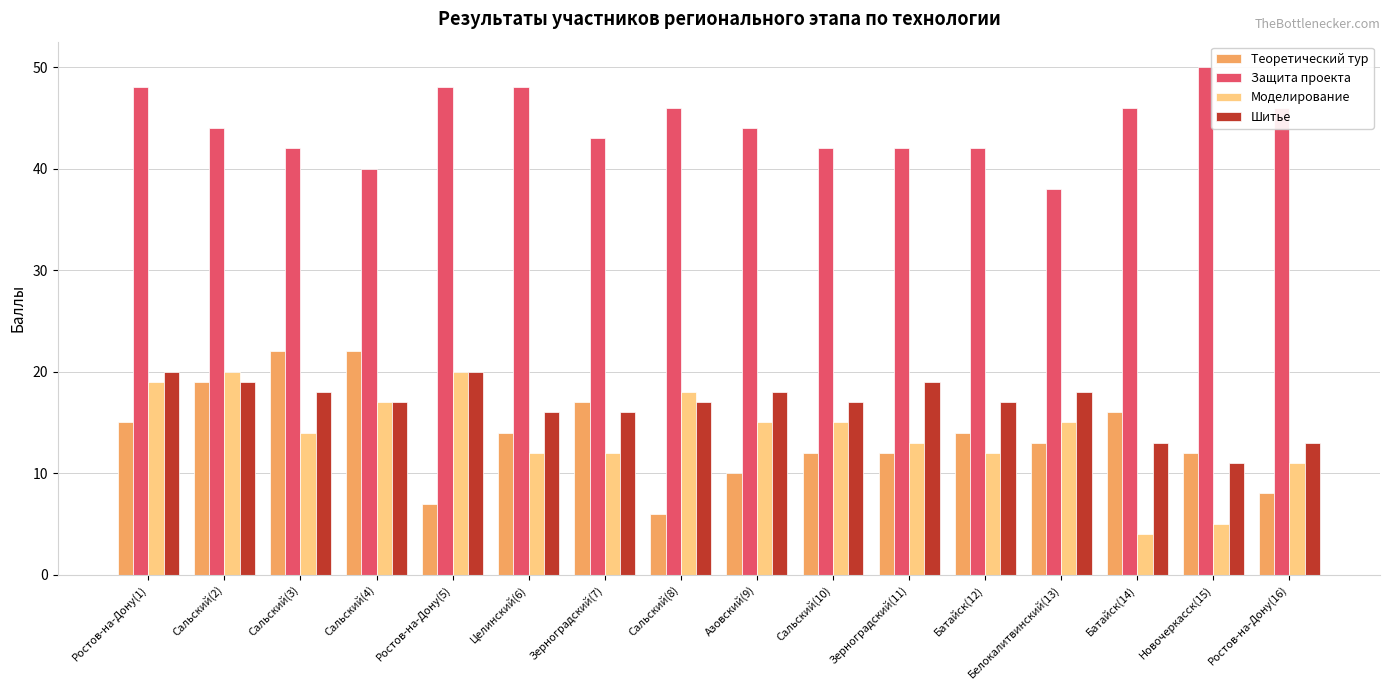

The value of Теоретический тур at Батайск(12) is 14. True or false?

True